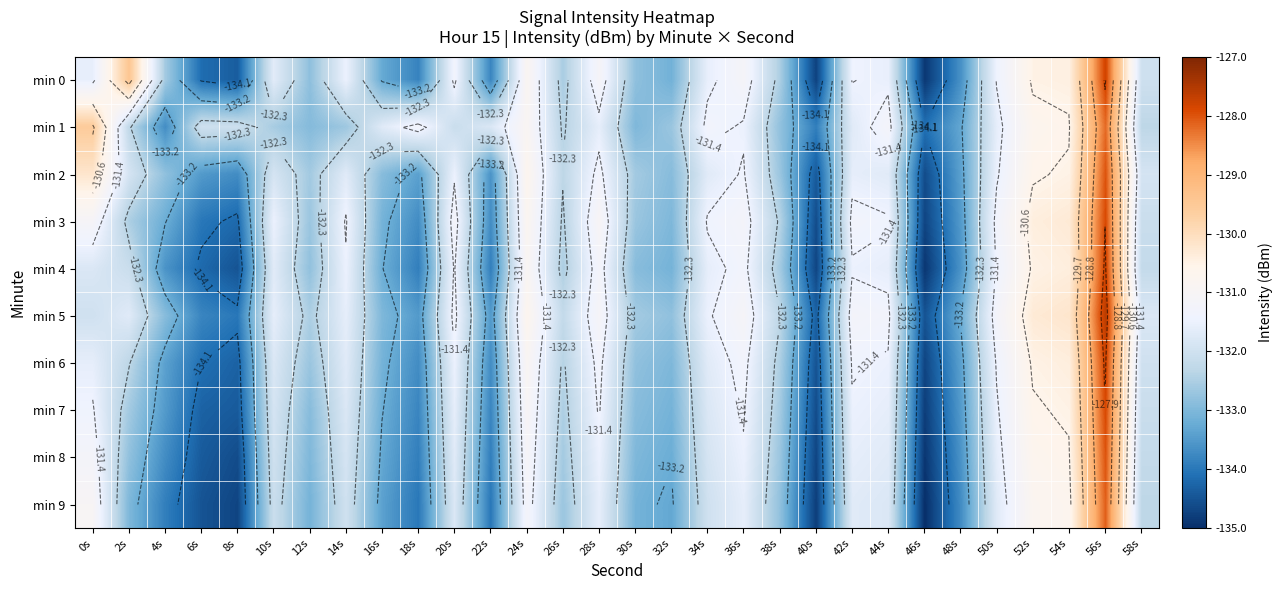

What is the approximate value of min 1 at 32s?

-132.7